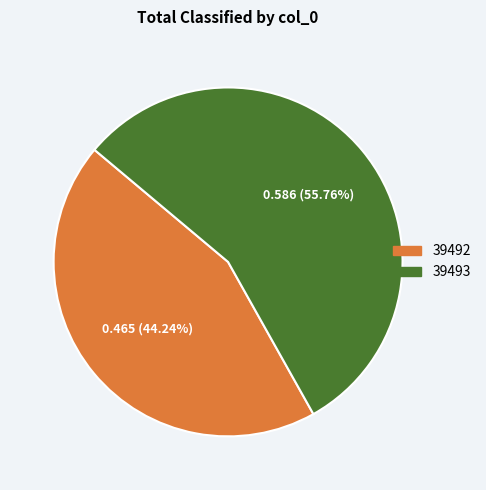

Combined, what portion of the pie is 39492 and 39493?

100.0%